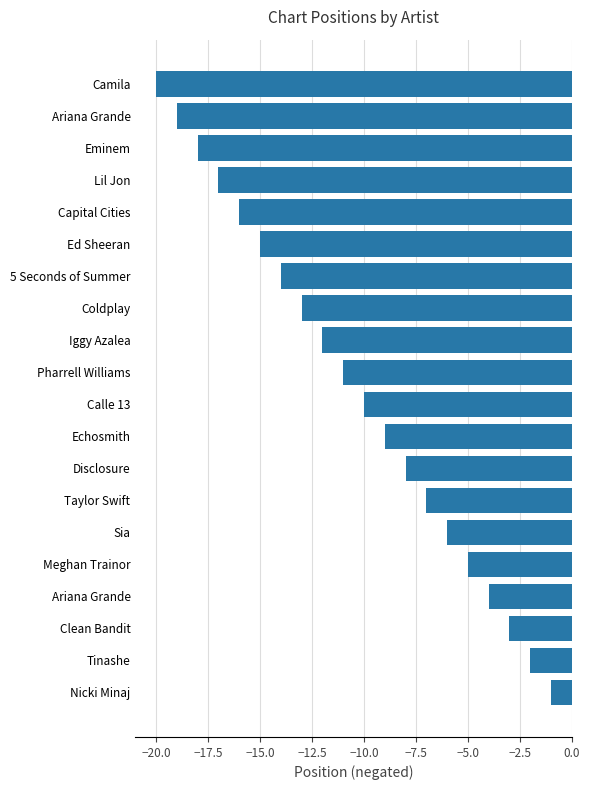

How many data points does each series have?

20